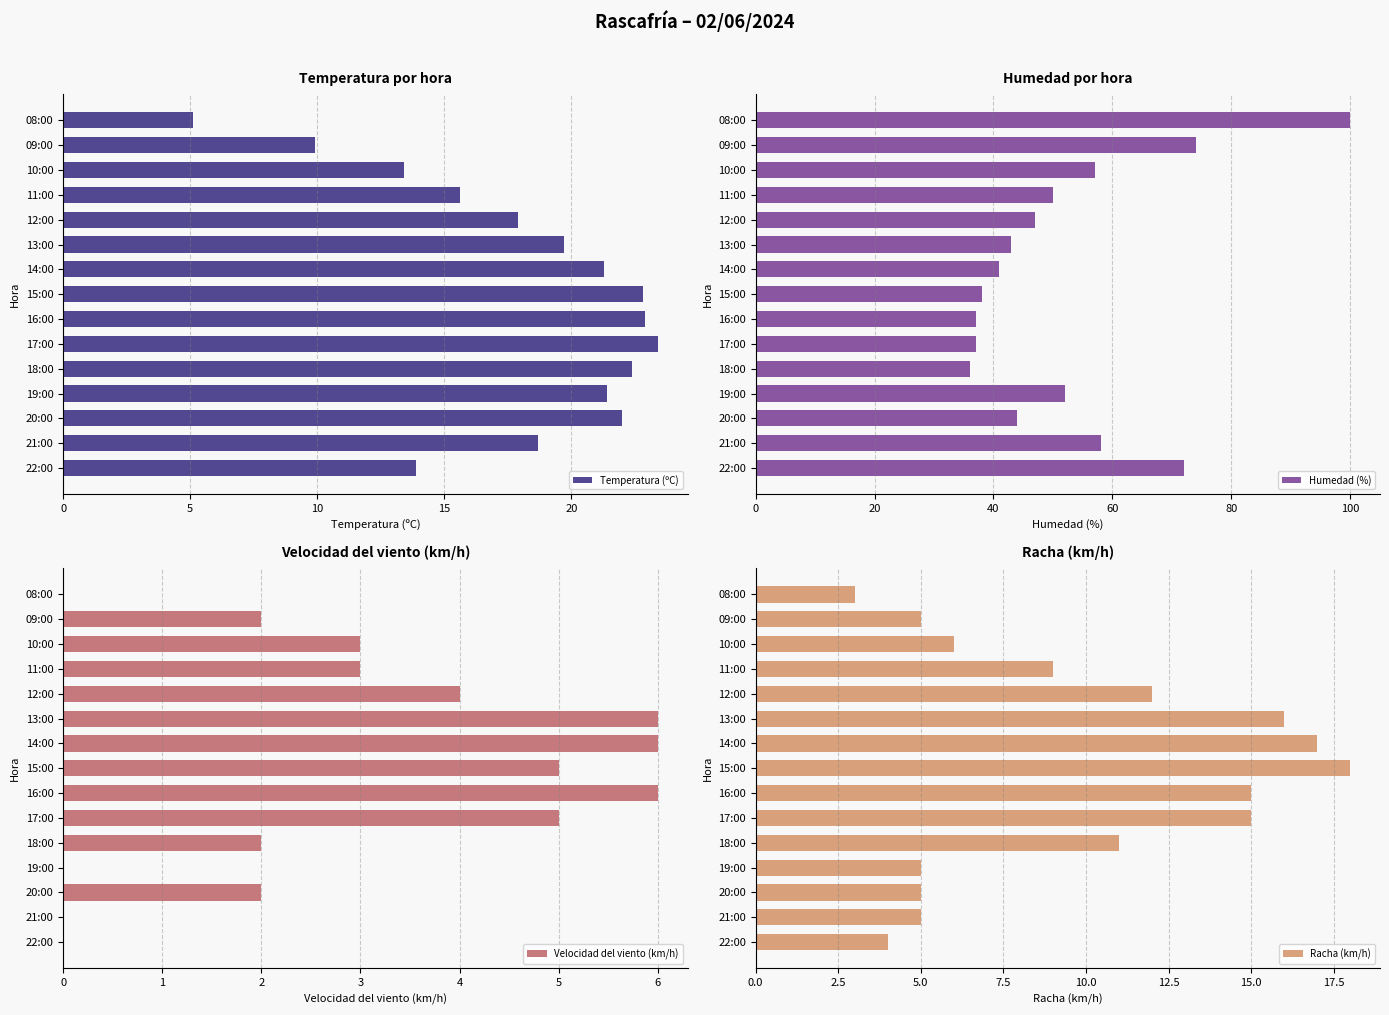

Which series has the largest range (max minus min)?

Humedad (%)